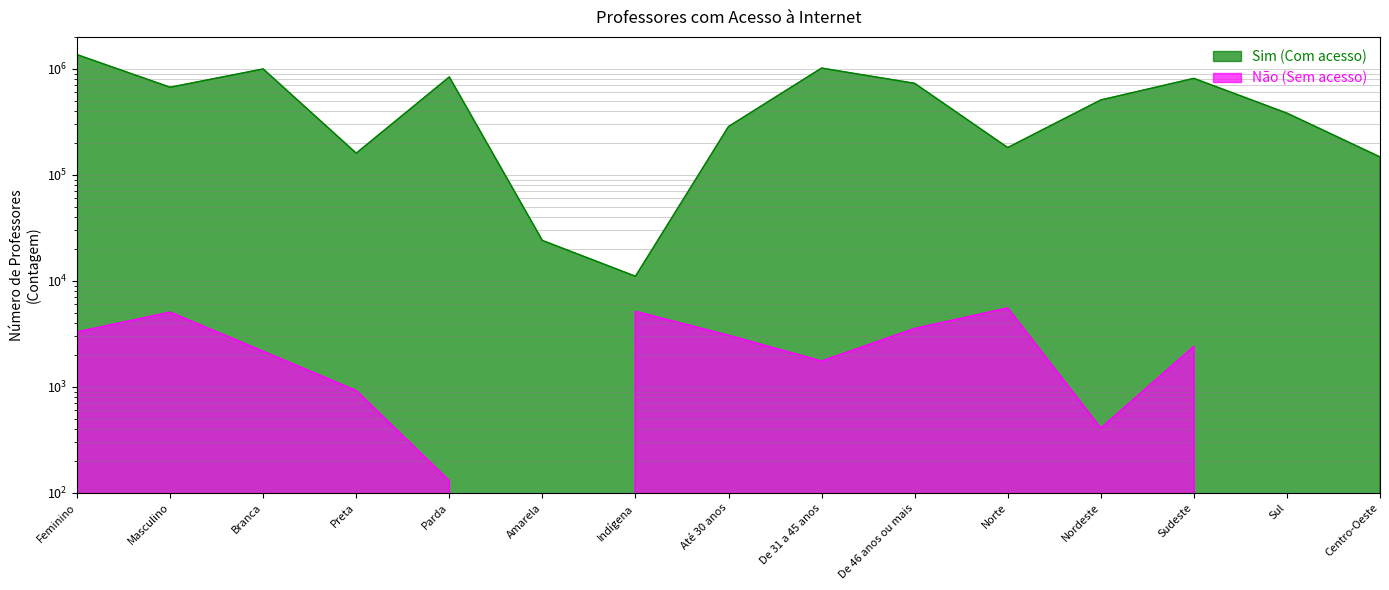

Which category has the highest value in the Sim (Com acesso) series?

Feminino